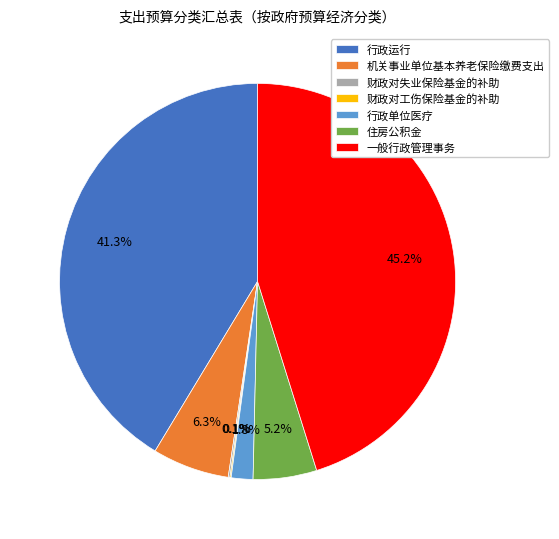

Does any single category account for the majority?

No